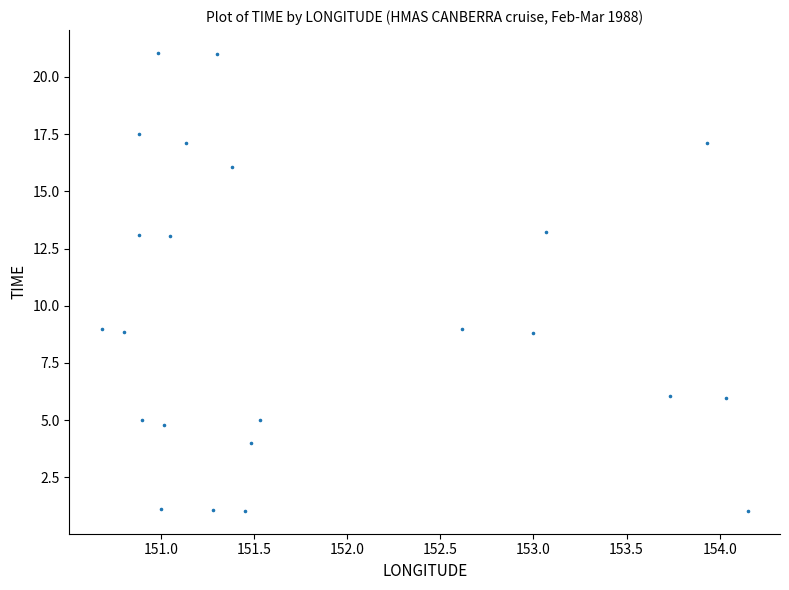

What is the range of X values (max minus min)?

3.5